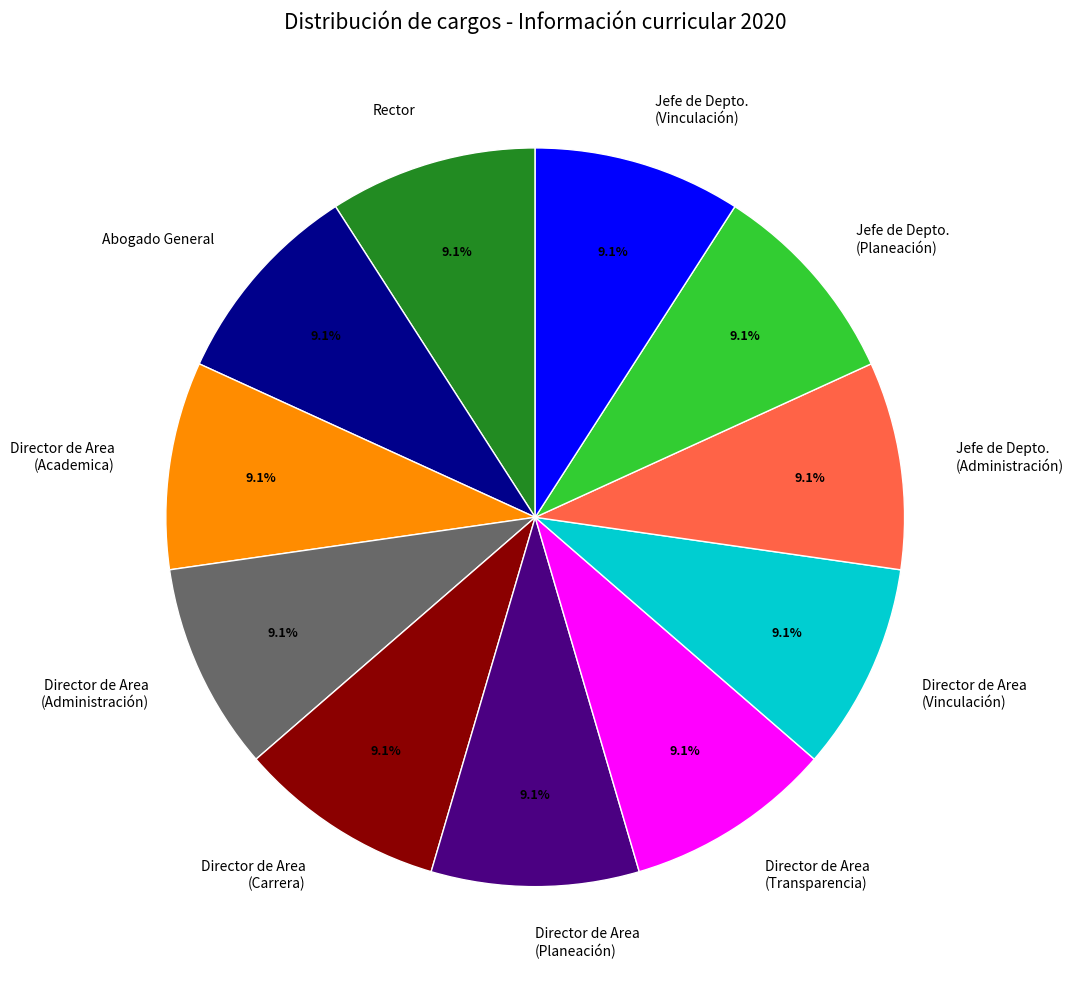

What is the ratio of the value at Jefe de Depto. (Administración) to the value at Jefe de Depto. (Planeación)?

1.0